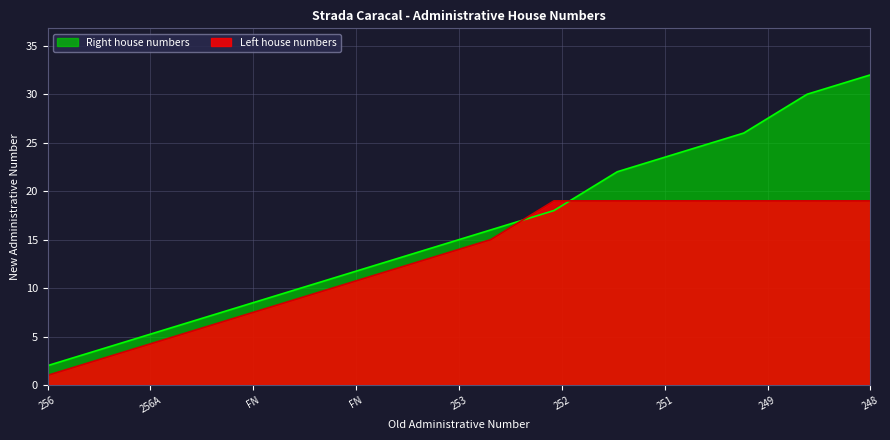

Rank the series at 248 from lowest to highest value.

Left house numbers, Right house numbers